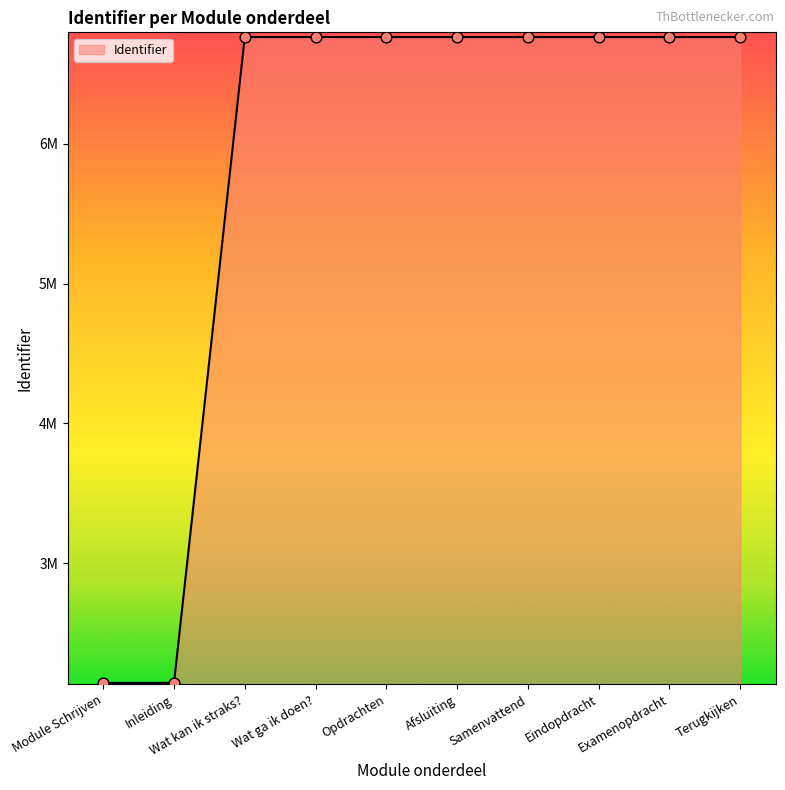

Is this an area chart (filled region under the line)?

Yes